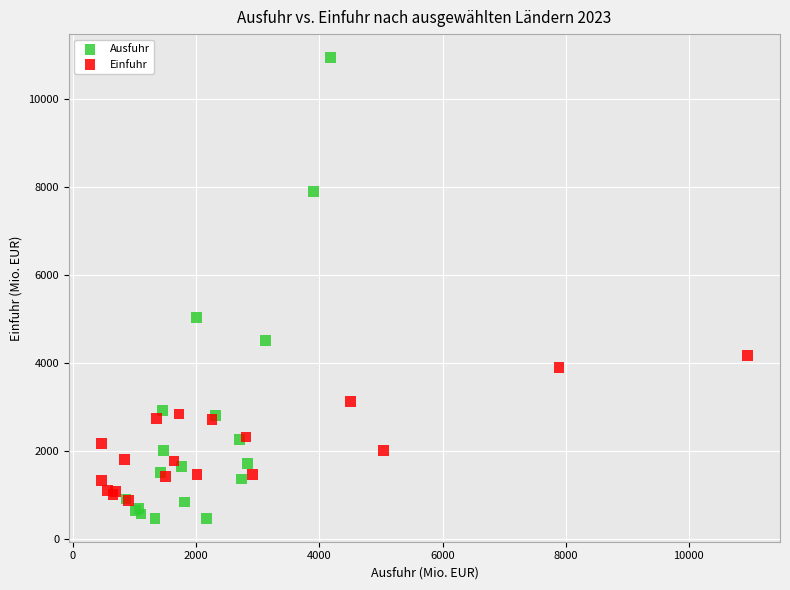

Which series has the widest spread of Y values?

Ausfuhr